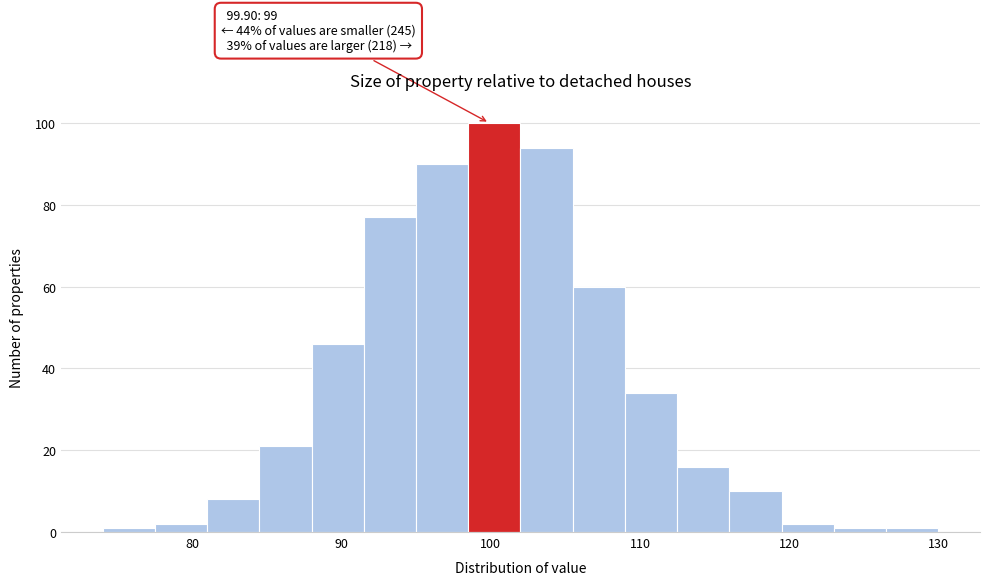

Around what value on the x-axis is the tallest bar? Give the approximate position of its centre, as read against the axis.

100